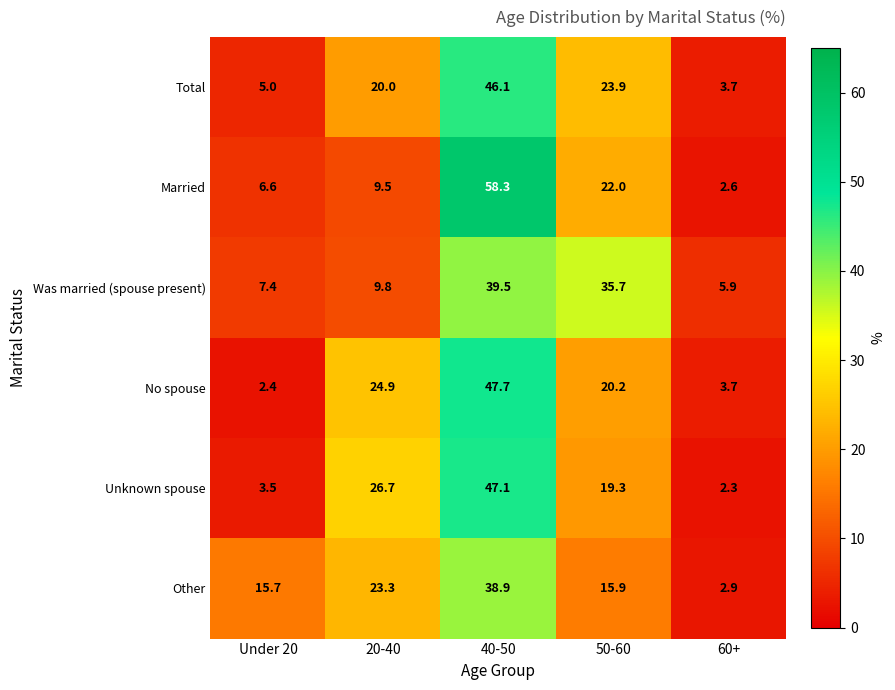

What is the spread (max minus min) of values at 20-40?

17.2